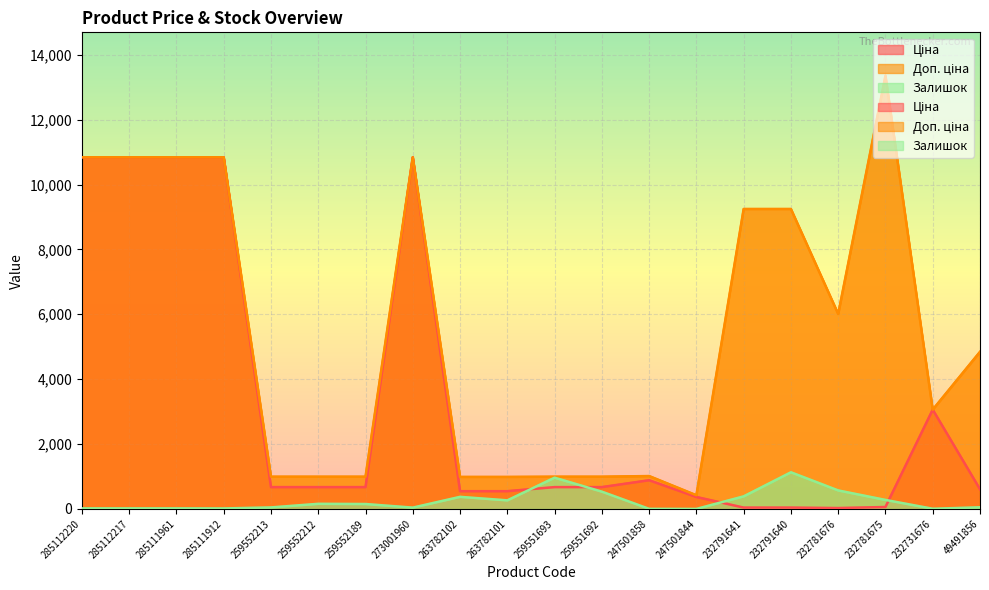

Between 259552213 and 232731676, which series saw the biggest shift?

Ціна